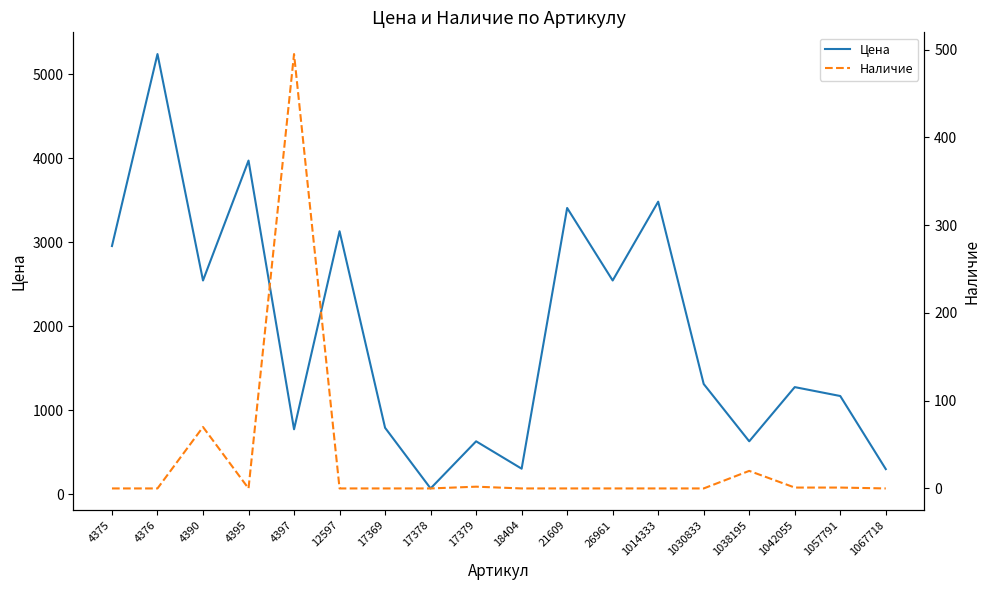

Rank the series by their maximum value, from lowest to highest.

Наличие, Цена